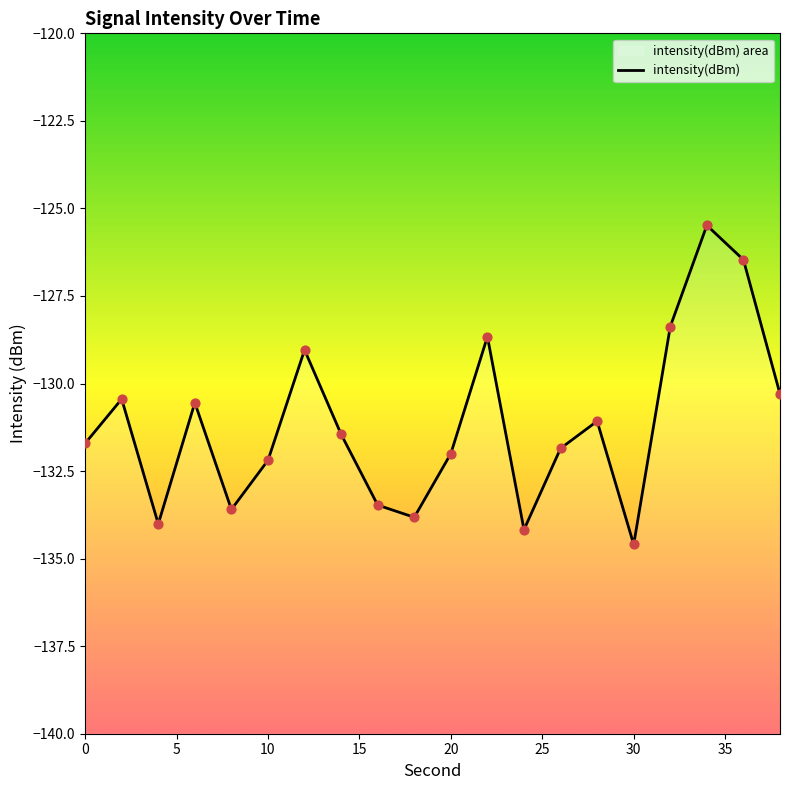

What is the change in value from 4 to 24?

-0.2